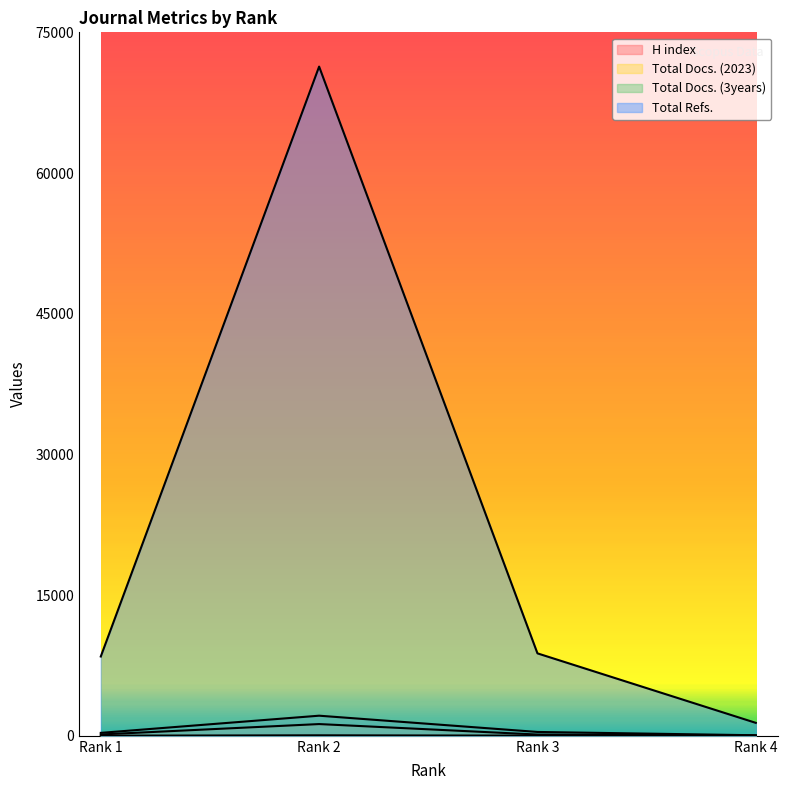

At Rank 2, list the series in order from largest to smallest.

Total Refs., Total Docs. (3years), Total Docs. (2023), H index